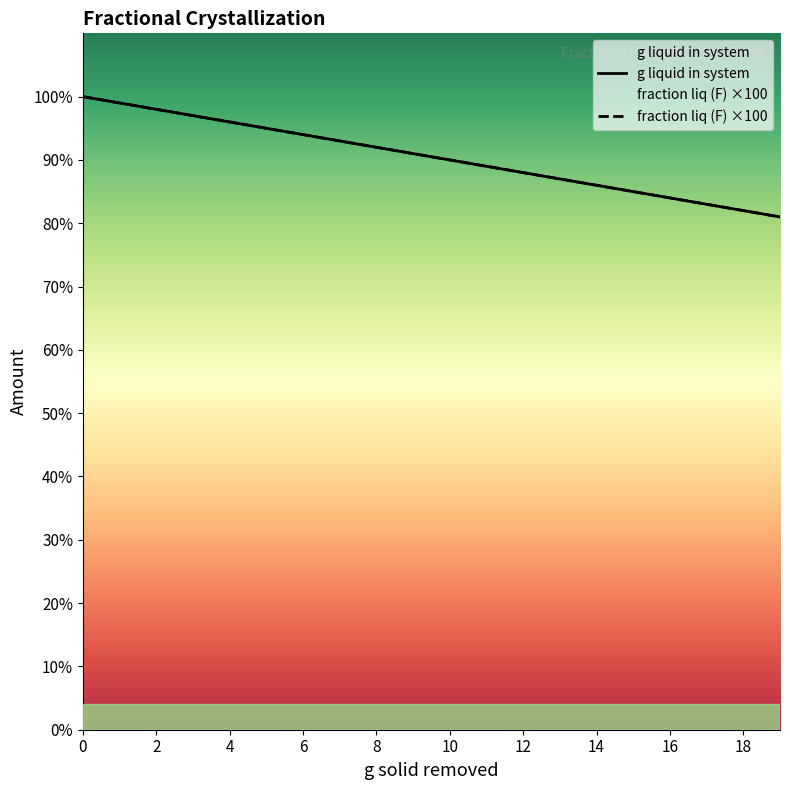

List the series in order of their peak value, highest first.

g liquid in system, fraction liq (F) ×100